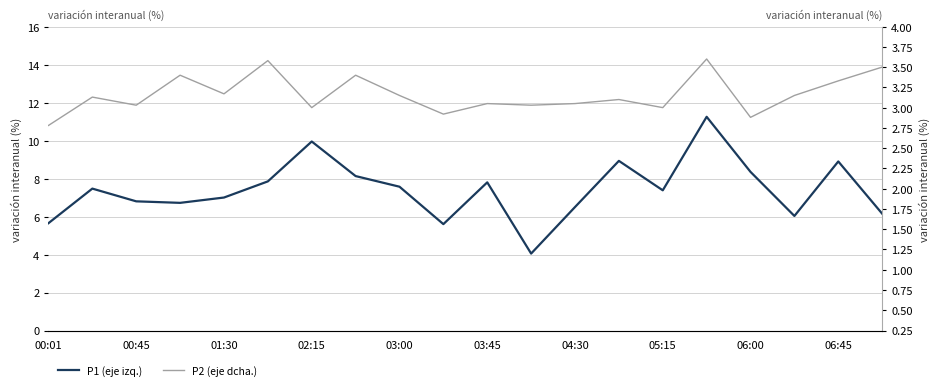

What is the difference between the P1 (eje izq.) values at 00:01 and 11?

1.6